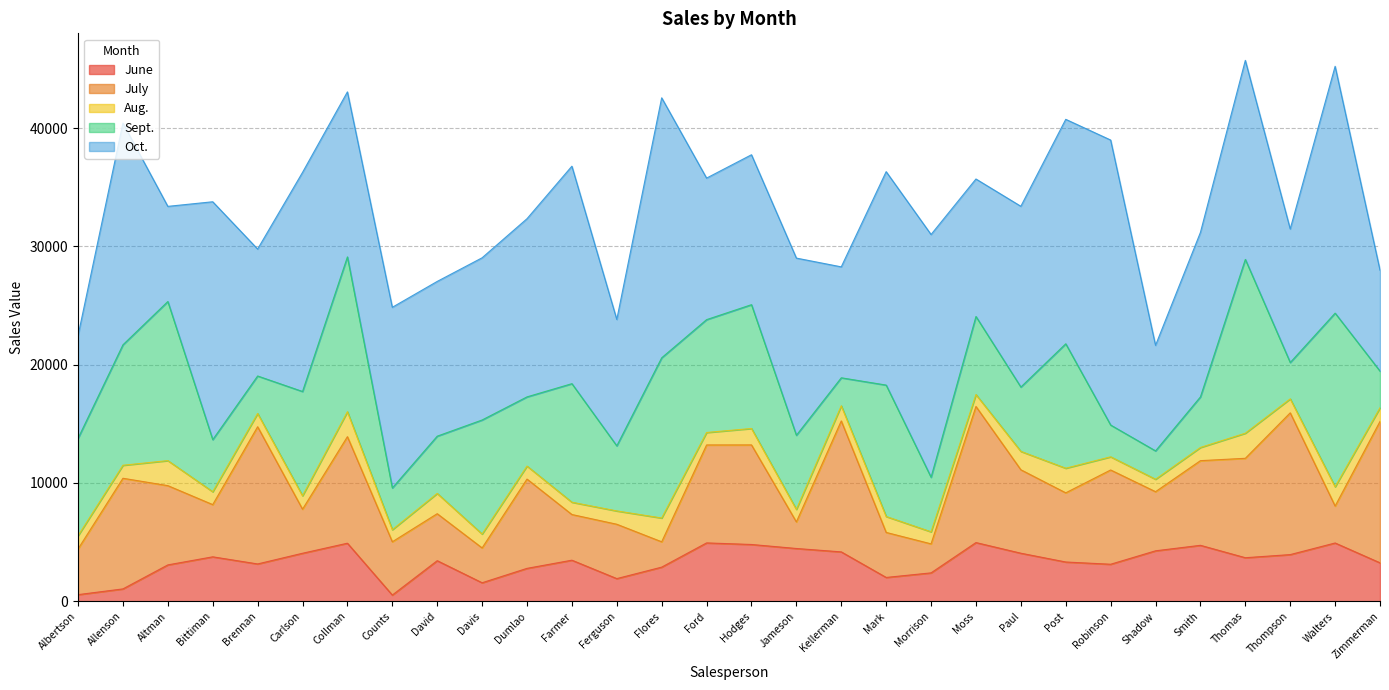

Reading left to right, transcribe all the data shown in this chart.

June: 557	1042	3072	3755	3152	4056	4906	521	3428	1562	2779	3470	1913	2883	4931	4798	4459	4172	2011	2398	4960	4060	3317	3127	4263	4728	3679	3943	4925	3247
July: 3863	9355	6702	4415	11601	3726	9007	4505	3973	2945	7549	3862	4596	2142	8283	8420	2248	11074	3807	2453	11507	7056	5849	7971	4999	7158	8406	11987	3122	11956
Aug.: 1117	1100	2116	1089	1122	1135	2113	1024	1716	1176	1101	1040	1126	2012	1054	1389	1058	1282	1348	1020	1010	1555	2081	1114	1052	1116	2123	1183	1629	1156
Sept.: 8237	10185	13452	4404	3170	8817	13090	3528	4839	9642	5850	10024	5503	13547	9543	10468	6267	2365	11110	4612	6599	5439	10521	2686	2399	4276	14697	3071	14684	3098
Oct.: 8690	18749	8046	20114	10733	18524	13953	15275	13085	13714	15065	18389	10686	21983	11967	12677	14982	9380	18047	20525	11626	15285	18979	24099	8924	13907	16827	11292	20871	8531